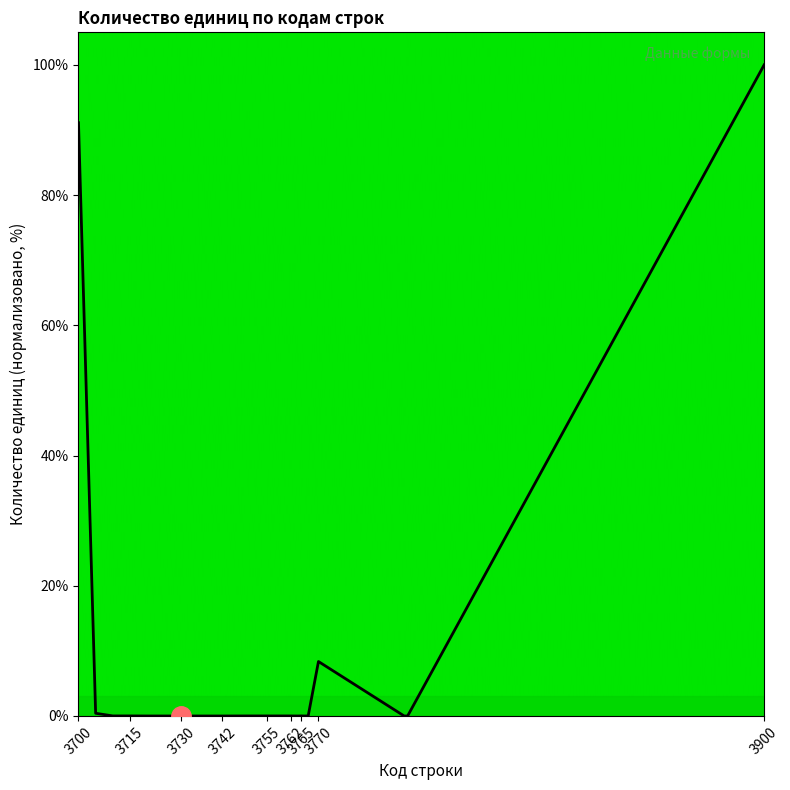

What is the greatest value displayed?

100.0